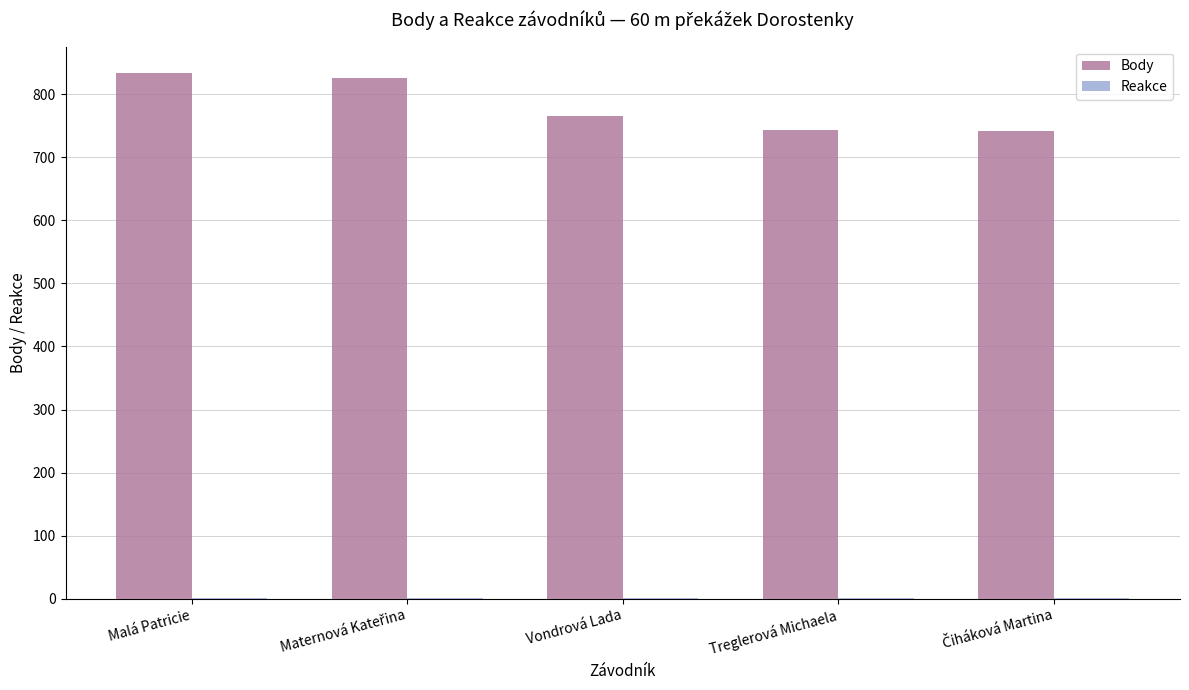

True or false: Body has a value of 1258.5 at Malá Patricie.

False